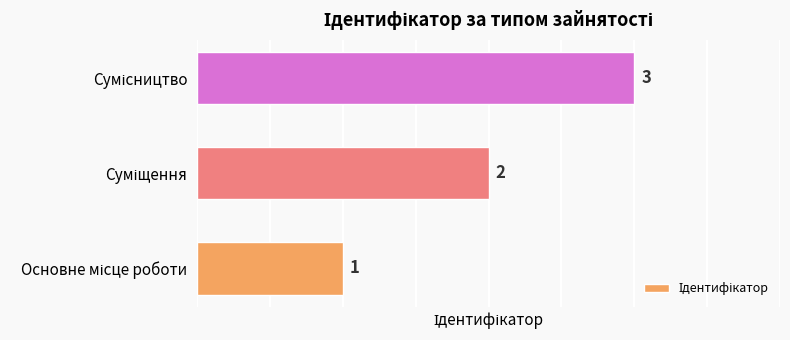

How many values are between 1 and 3?

3